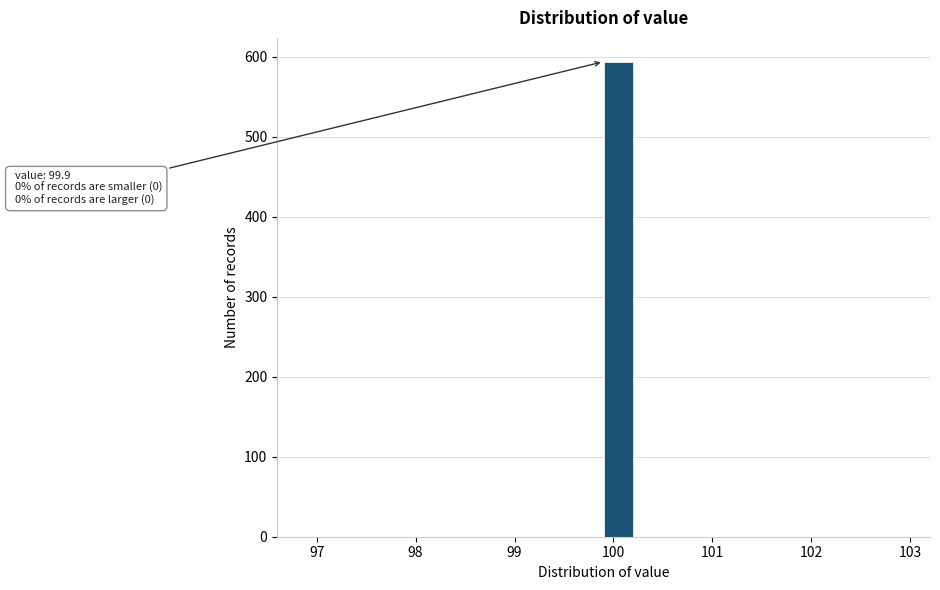

Read against the x-axis, roughly where is the centre of the tallest bar?

100.1